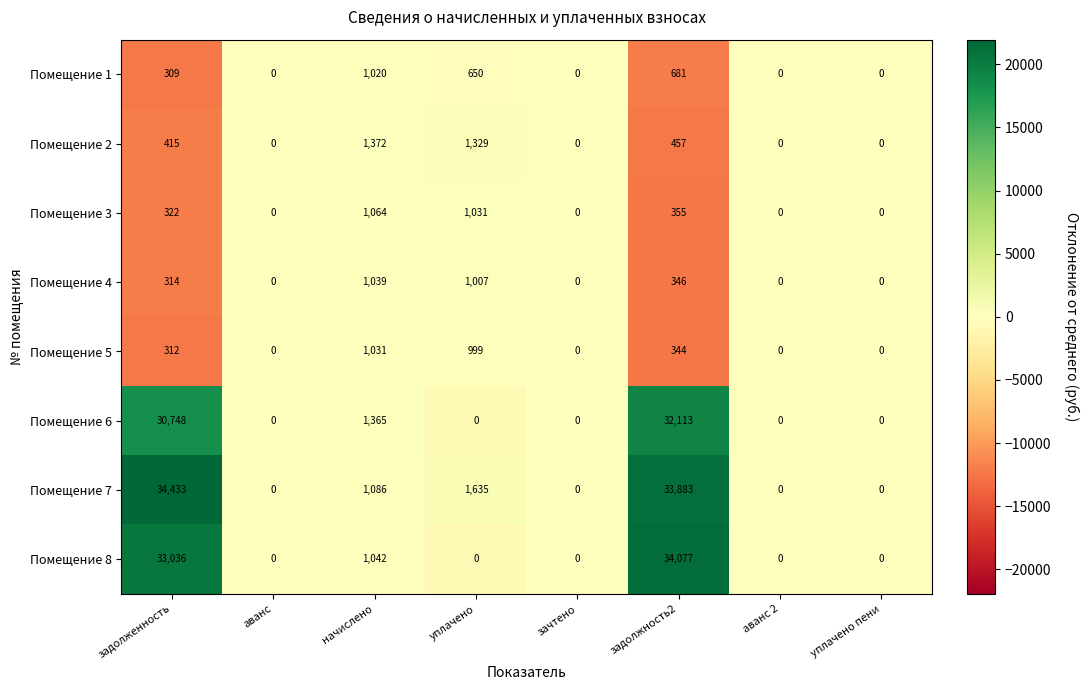

What is the difference between the maximum and minimum values in the Помещение 4 series?

1039